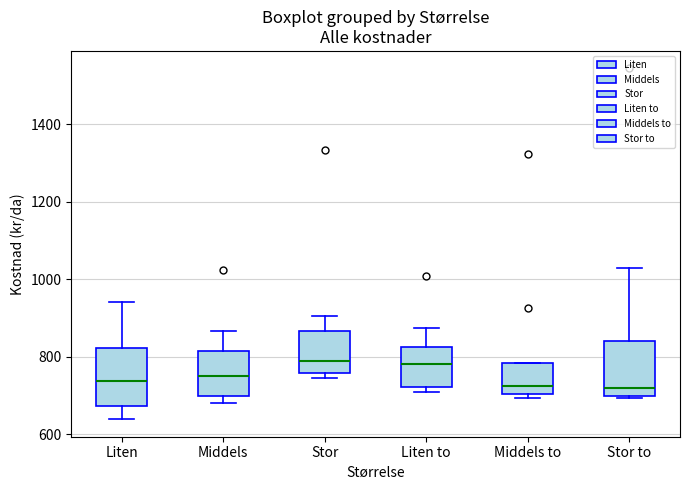

Reading left to right, read every box against the y-axis: the position of its median line, the range the box covers, and the ends of its whiskers. The values are not printed on the chart, so give them approximately, as read against the axis.

Liten: median 740, box 680 to 820, whiskers 640 to 940
Middels: median 760, box 700 to 820, whiskers 680 to 860
Stor: median 780, box 760 to 860, whiskers 740 to 900
Liten to: median 780, box 720 to 820, whiskers 700 to 880
Middels to: median 720, box 700 to 780, whiskers 700 (just below the box's lower edge) to 780
Stor to: median 720, box 700 to 840, whiskers 700 (just below the box's lower edge) to 1020